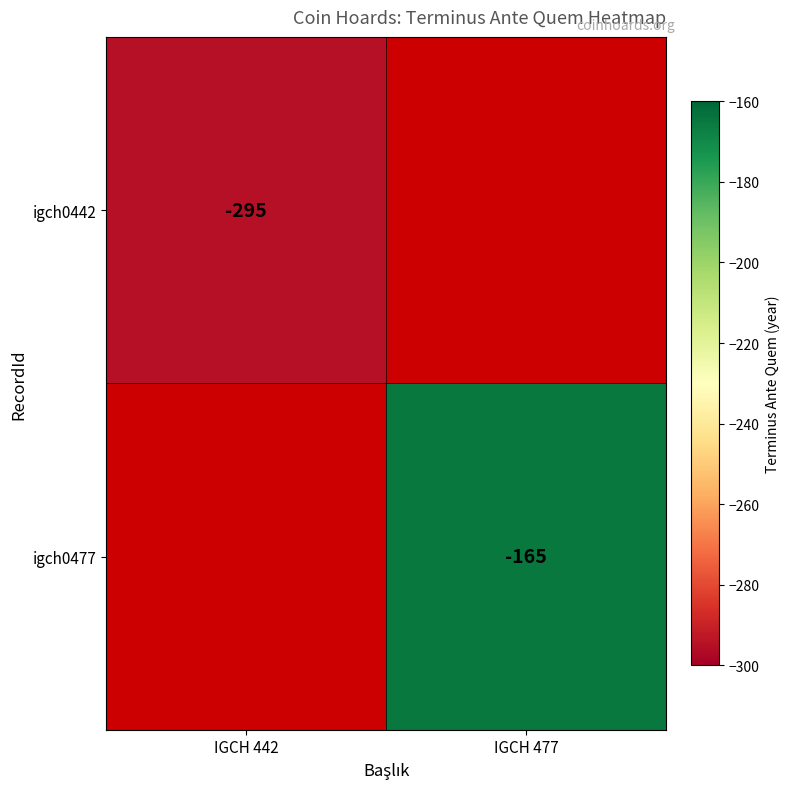

True or false: igch0477 has a value of -110 at IGCH 477.

False